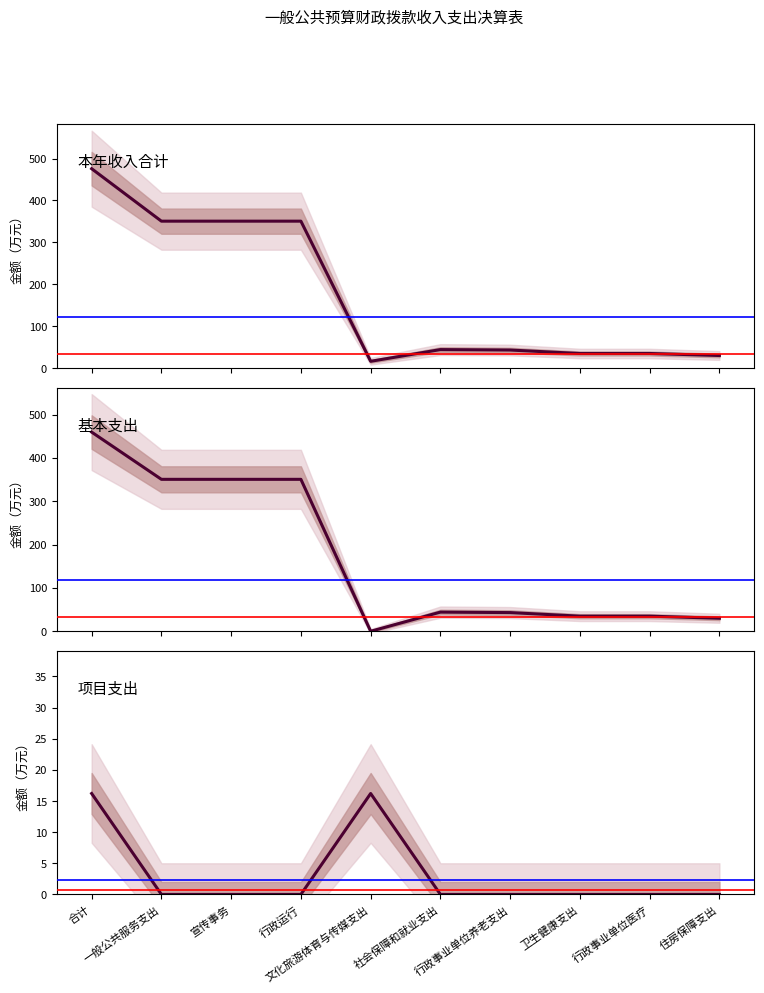

Between 行政运行 and 社会保障和就业支出, which series saw the biggest shift?

本年收入合计